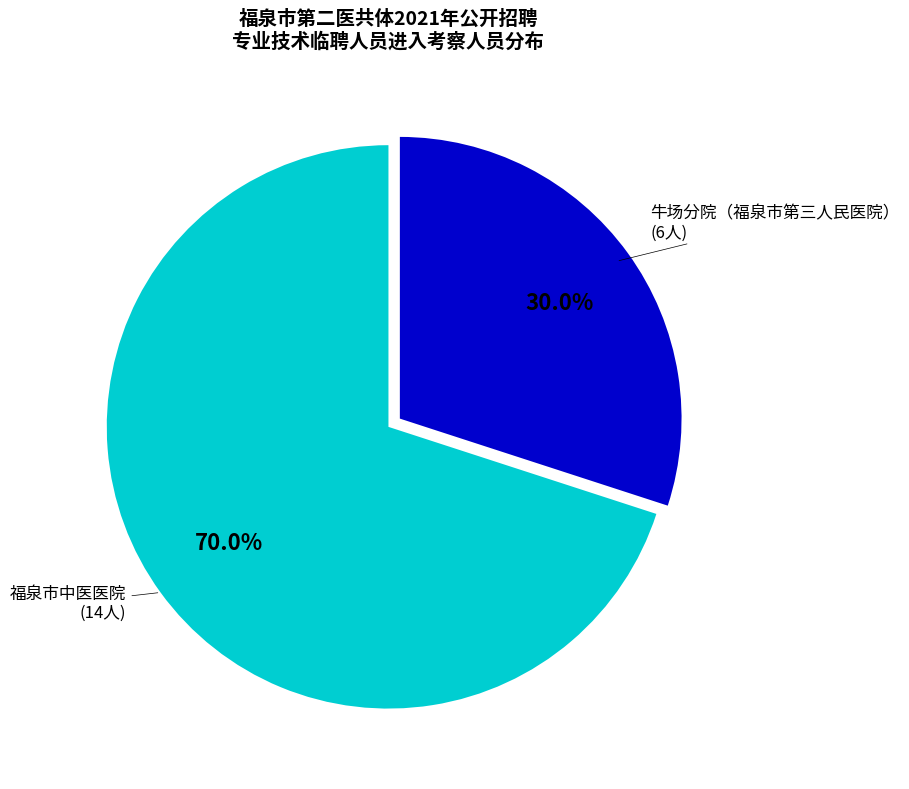

Approximately how many times larger is the value at 福泉市中医医院 compared to 牛场分院（福泉市第三人民医院）?

2.3